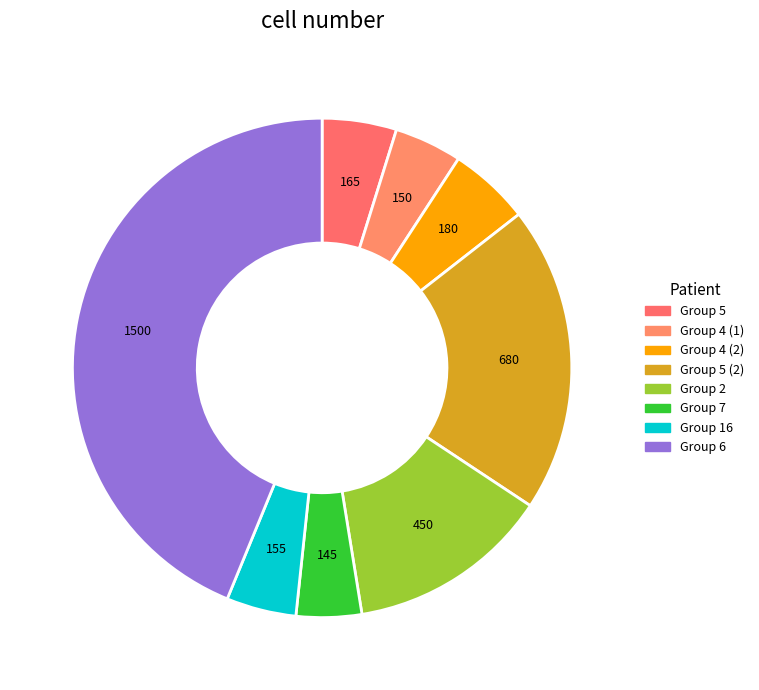

How many segments does this pie chart have?

8